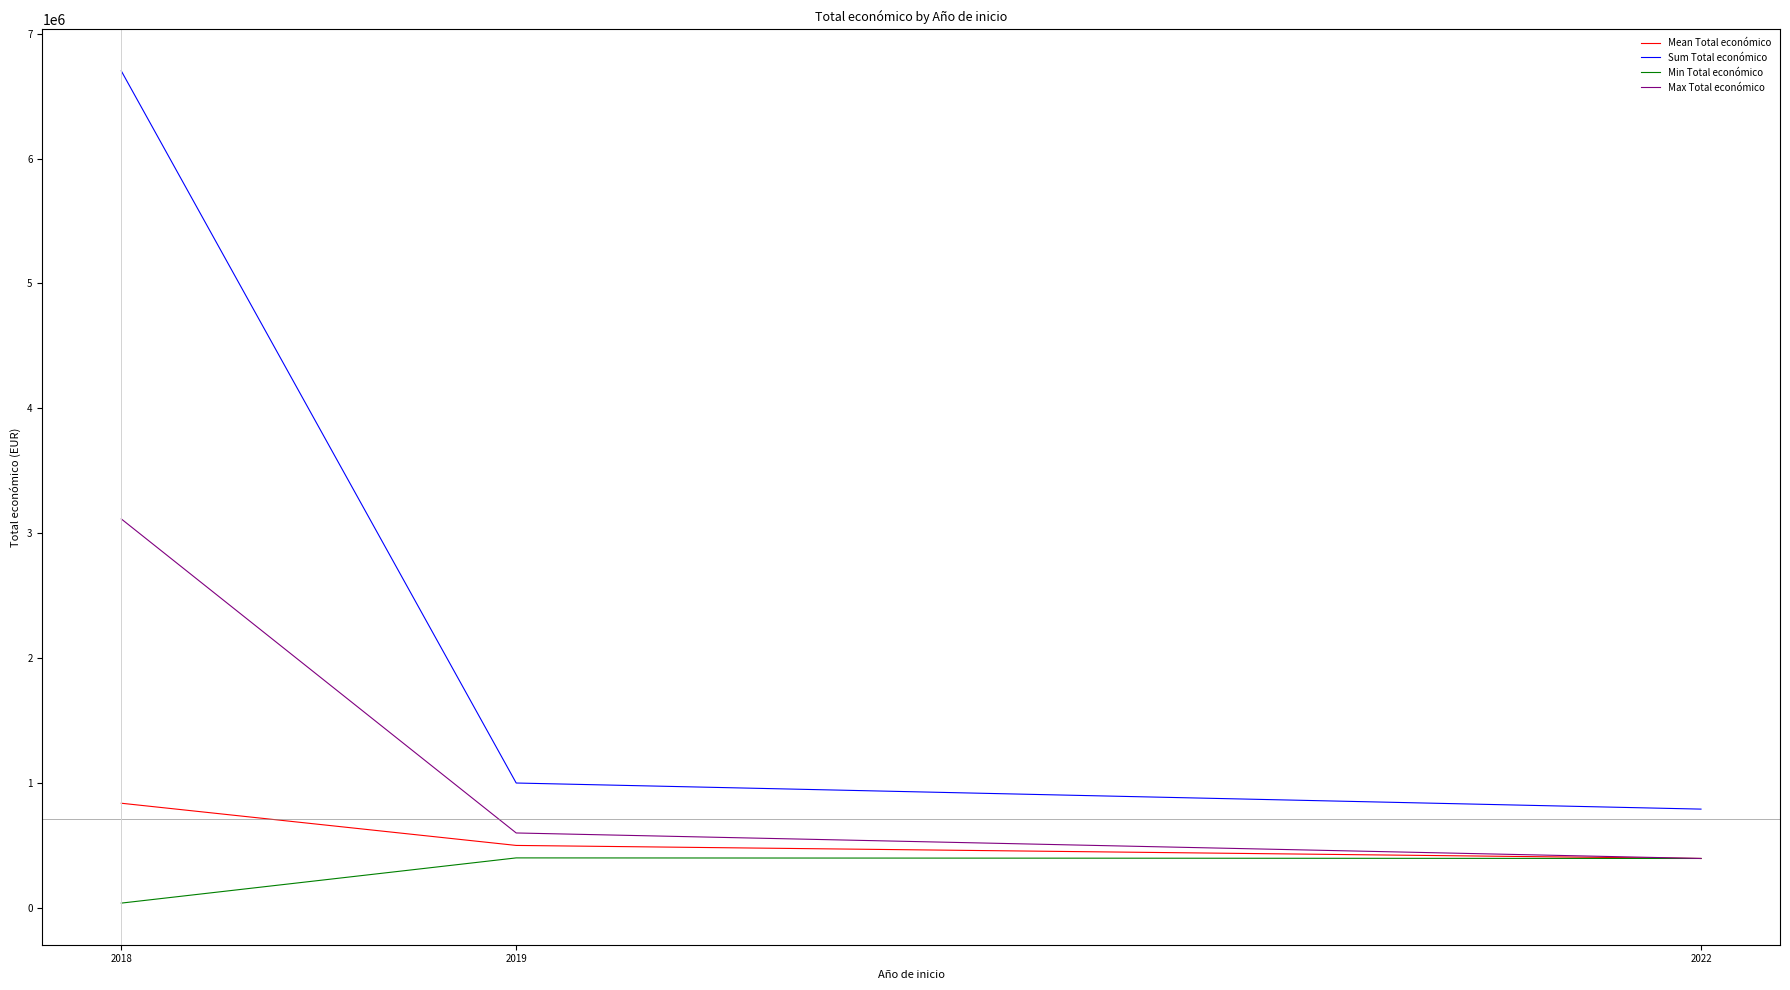

Where is Min Total económico nearest to the value 218974?

2022